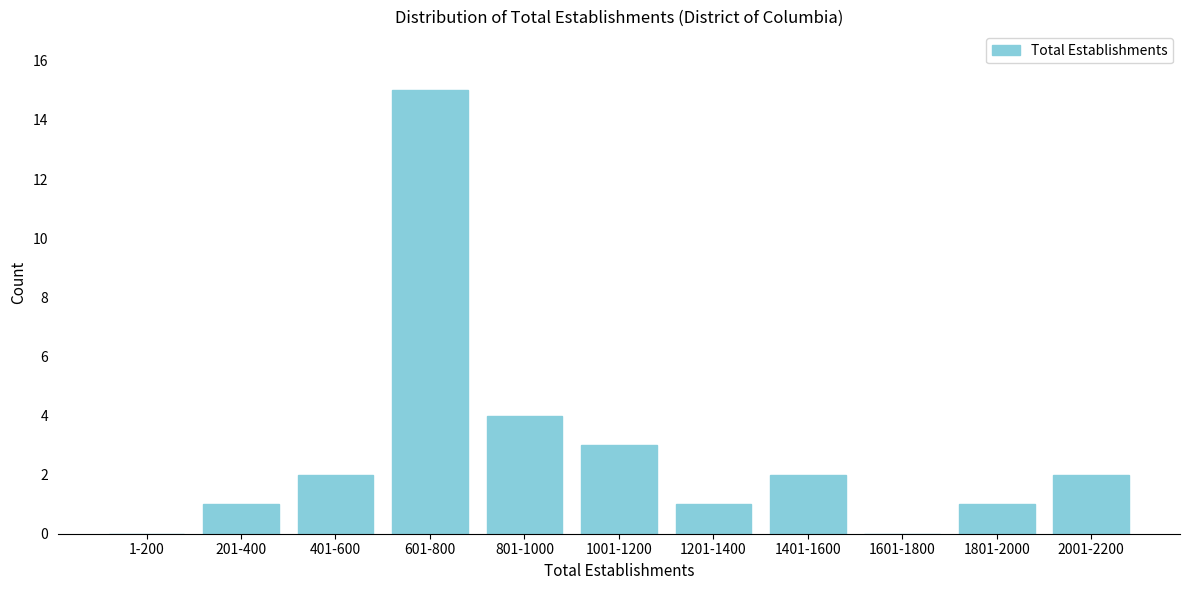

Reading right to left, transcribe all the data shown in this chart.

2001-2200=2	1801-2000=1	1601-1800=0	1401-1600=2	1201-1400=1	1001-1200=3	801-1000=4	601-800=15	401-600=2	201-400=1	1-200=0